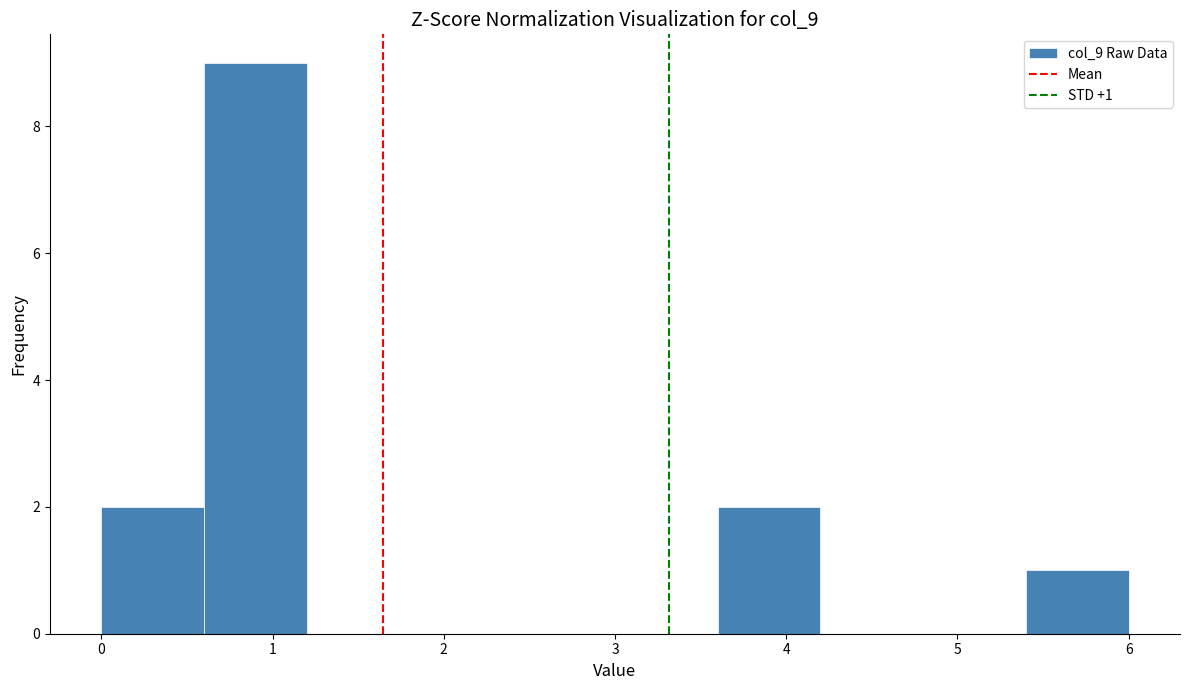

Over which range of the x-axis is the bar tallest?

0.6 to 1.2